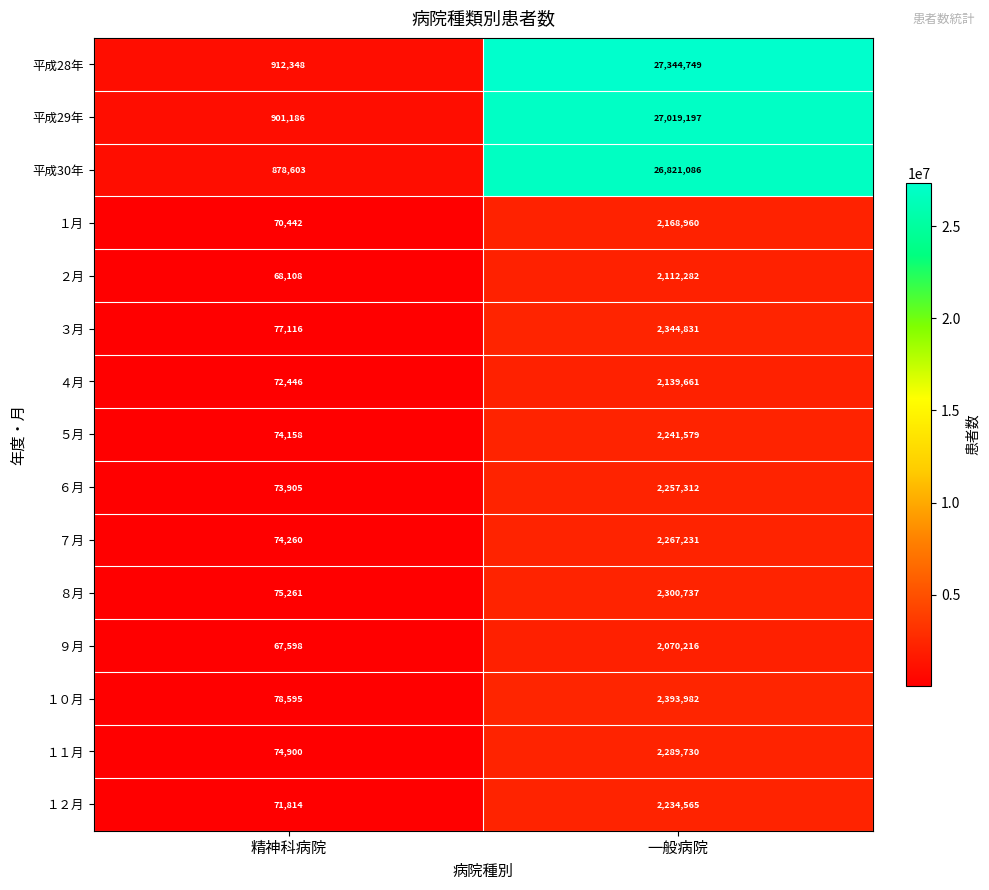

What is the minimum value for １２月?

71814